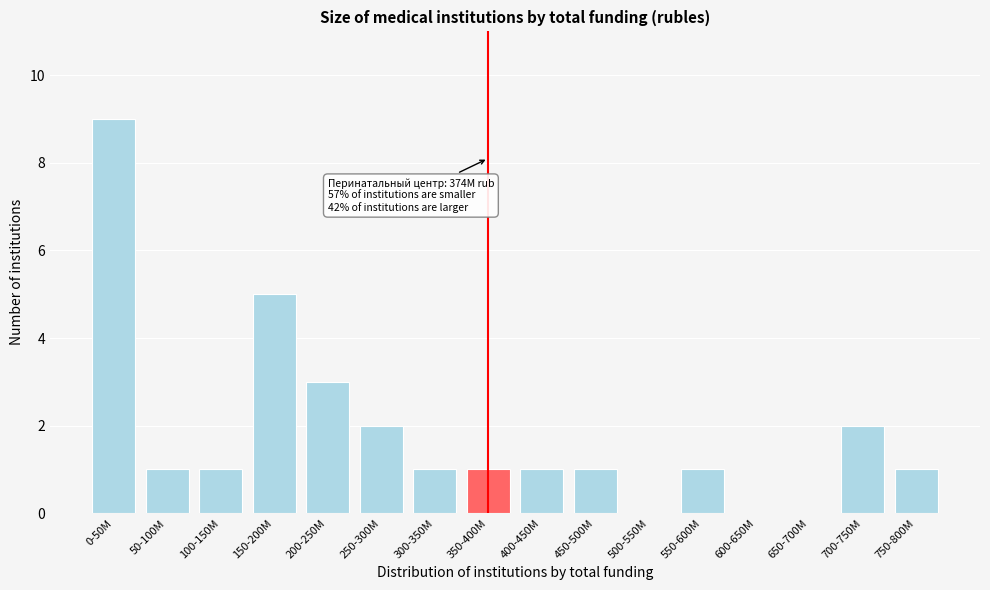

Reading right to left, transcribe all the data shown in this chart.

750-800M=1	700-750M=2	650-700M=0	600-650M=0	550-600M=1	500-550M=0	450-500M=1	400-450M=1	350-400M=1	300-350M=1	250-300M=2	200-250M=3	150-200M=5	100-150M=1	50-100M=1	0-50M=9